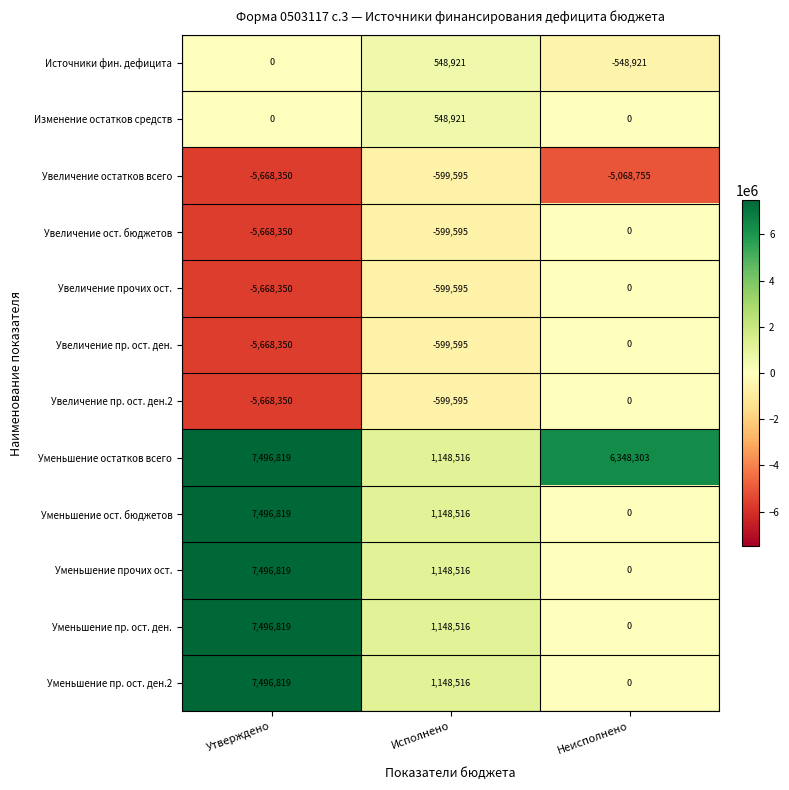

Which series changed the most between Исполнено and Неисполнено?

Уменьшение остатков всего